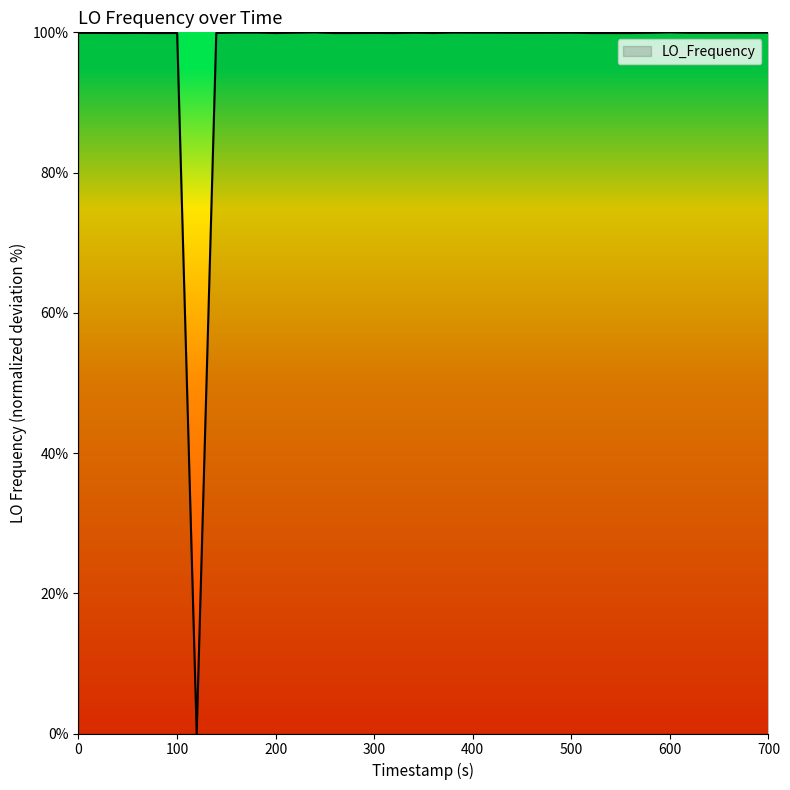

What is the difference between the maximum and minimum values?

100.0